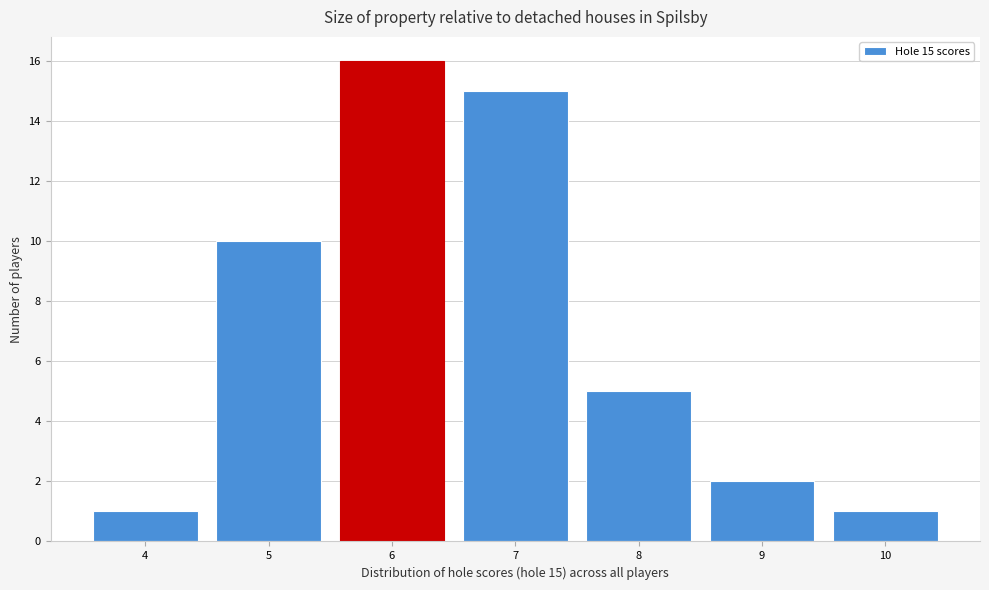

Over which range of the x-axis is the bar tallest?

5.5 to 6.5